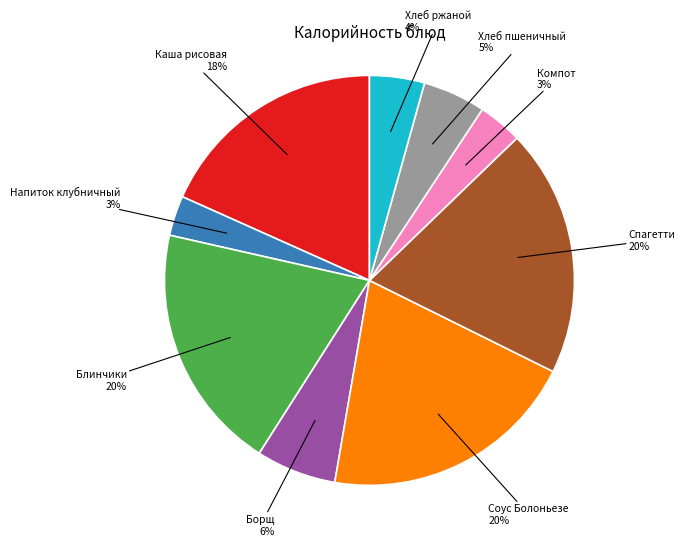

Is it true that Хлеб ржаной 4% is 17% of the pie?

False